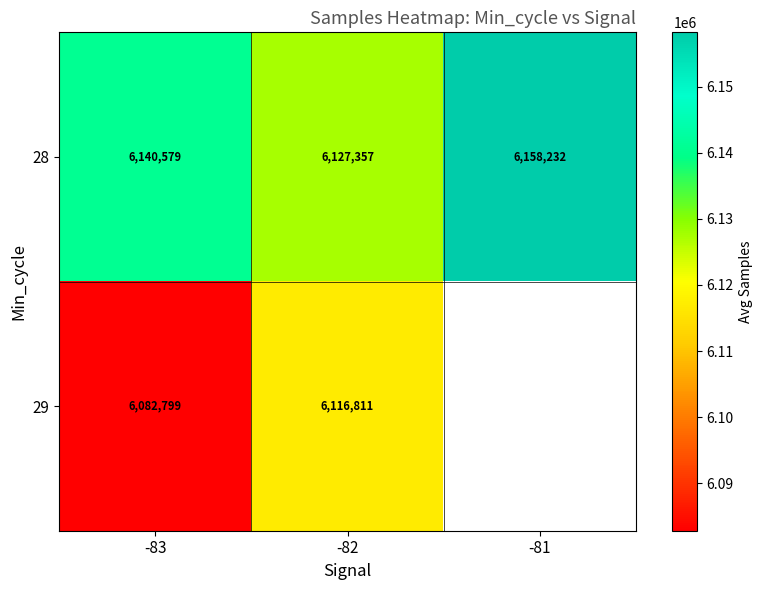

How many distinct data groups are displayed?

2